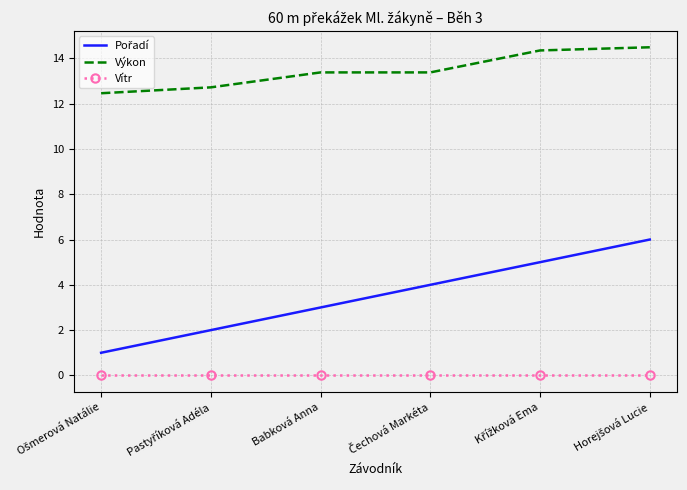

True or false: Výkon and Vítr intersect in this chart.

False